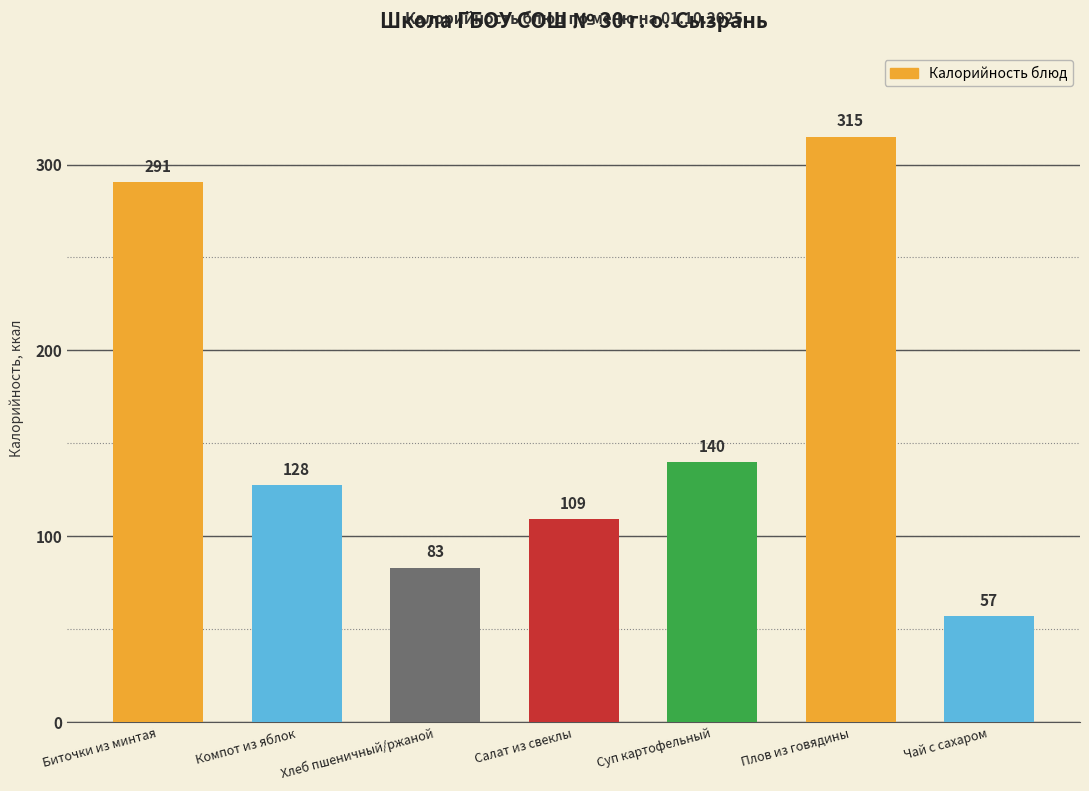

What is the ratio of the value at Биточки из минтая to the value at Суп картофельный?

2.1